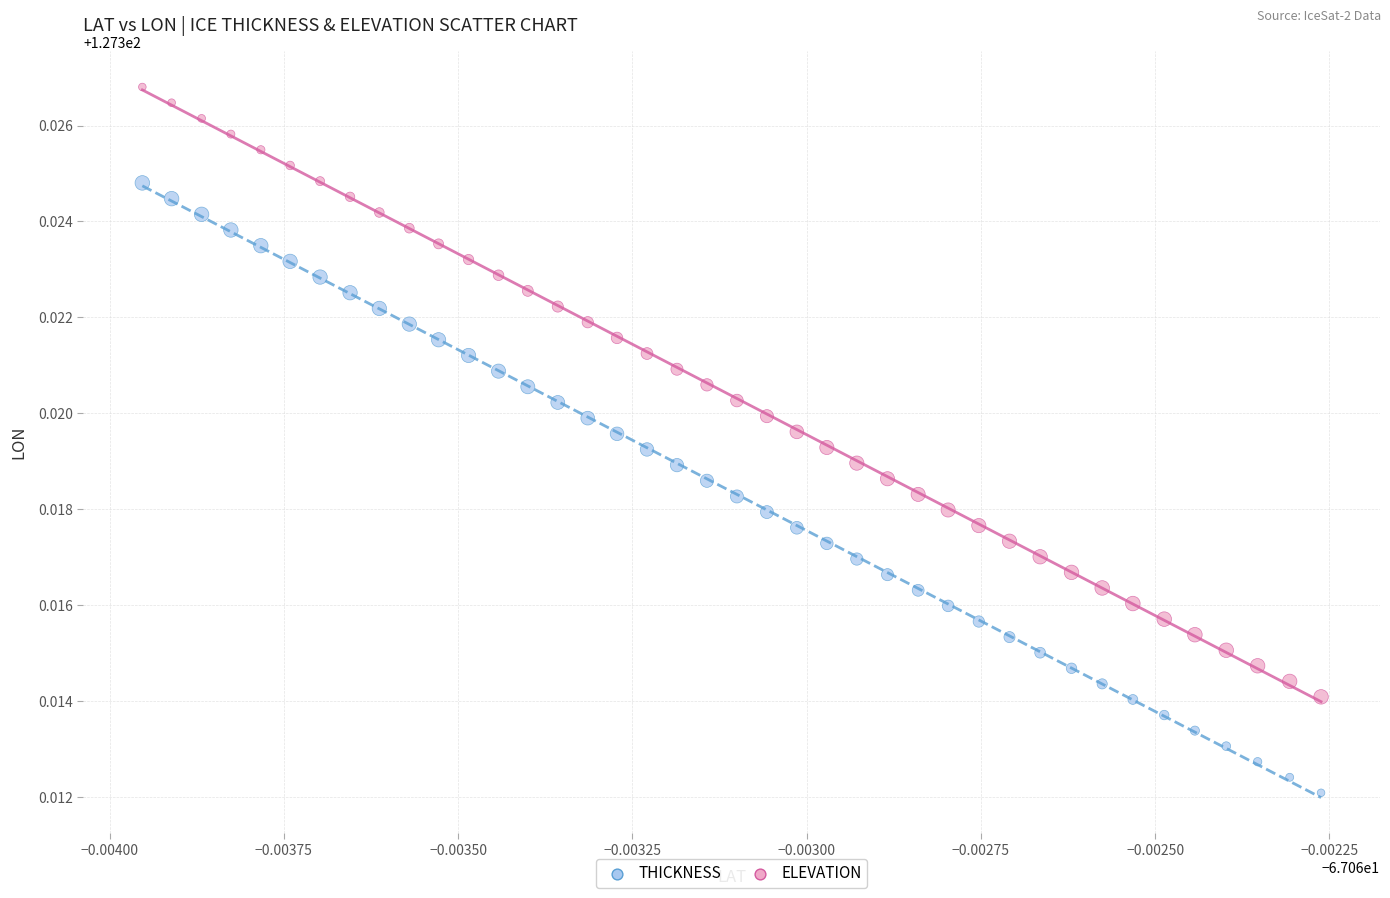

Which series reaches the maximum Y coordinate?

ELEVATION